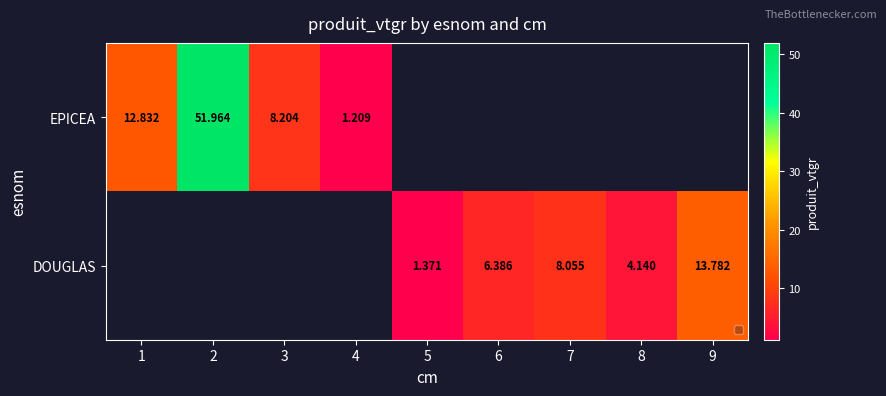

The DOUGLAS series shows 10.9 at 7. True or false?

False